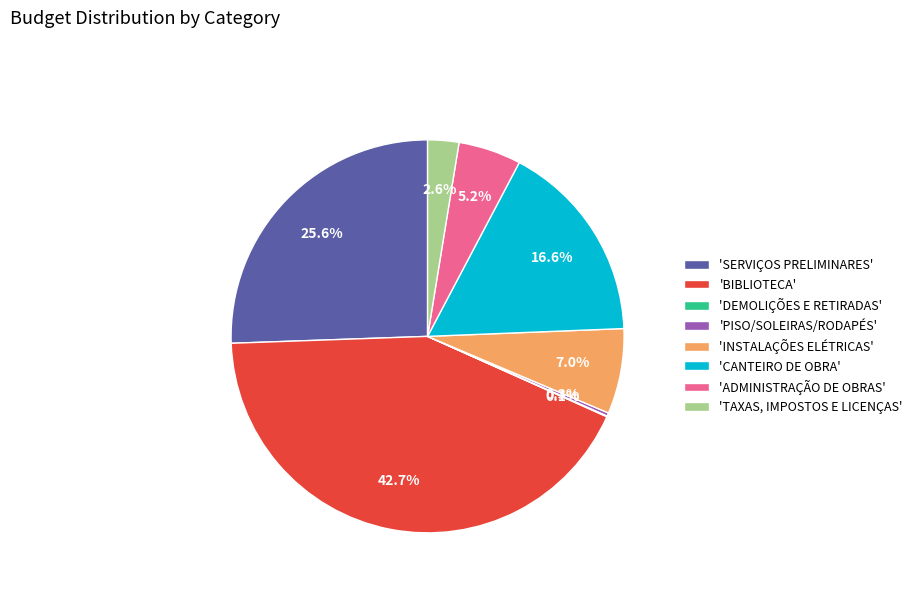

What is the ratio of the value at 'TAXAS, IMPOSTOS E LICENÇAS' to the value at 'ADMINISTRAÇÃO DE OBRAS'?

0.5